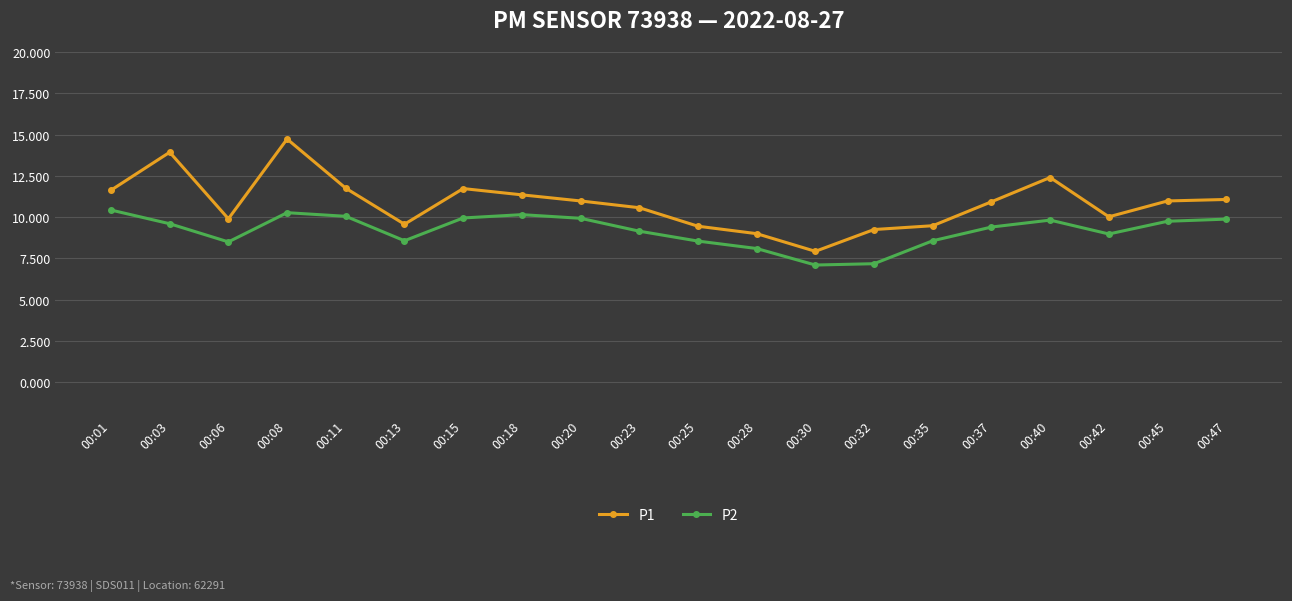

Does the chart have visible grid lines?

Yes